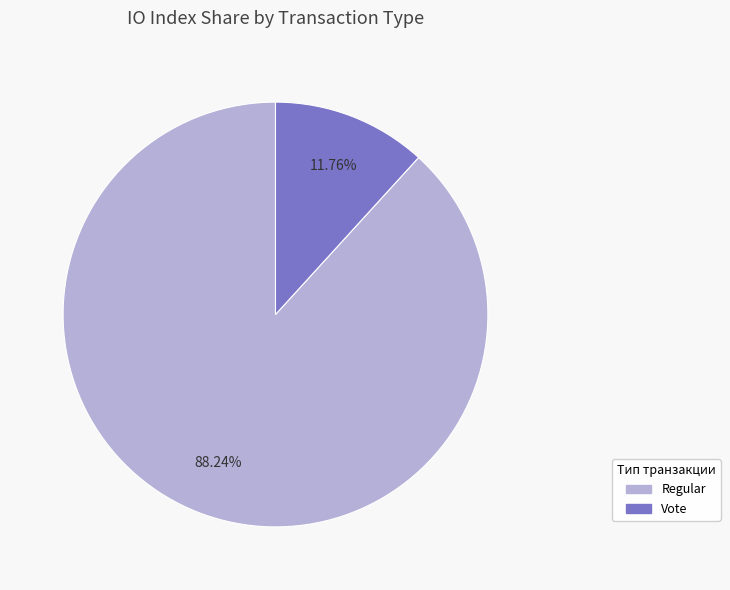

Is there a majority slice in this chart?

Yes